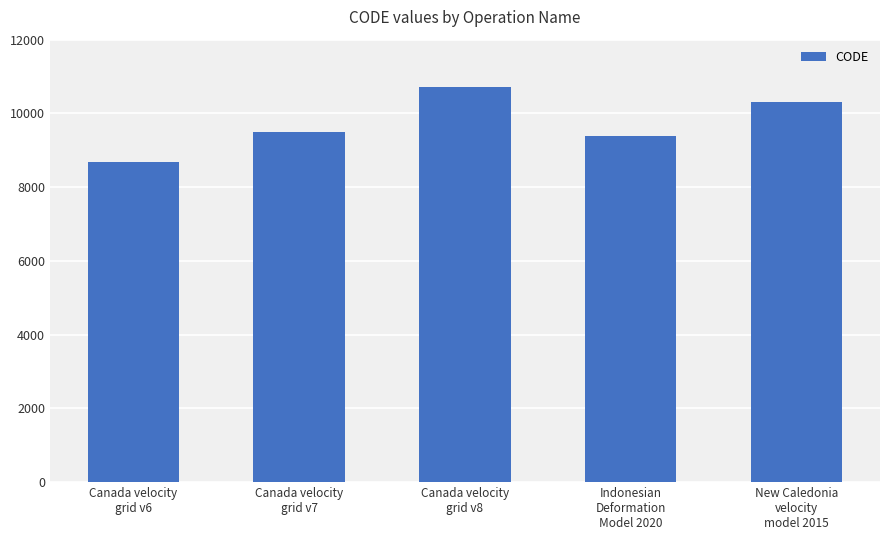

Does the chart contain any negative values?

No